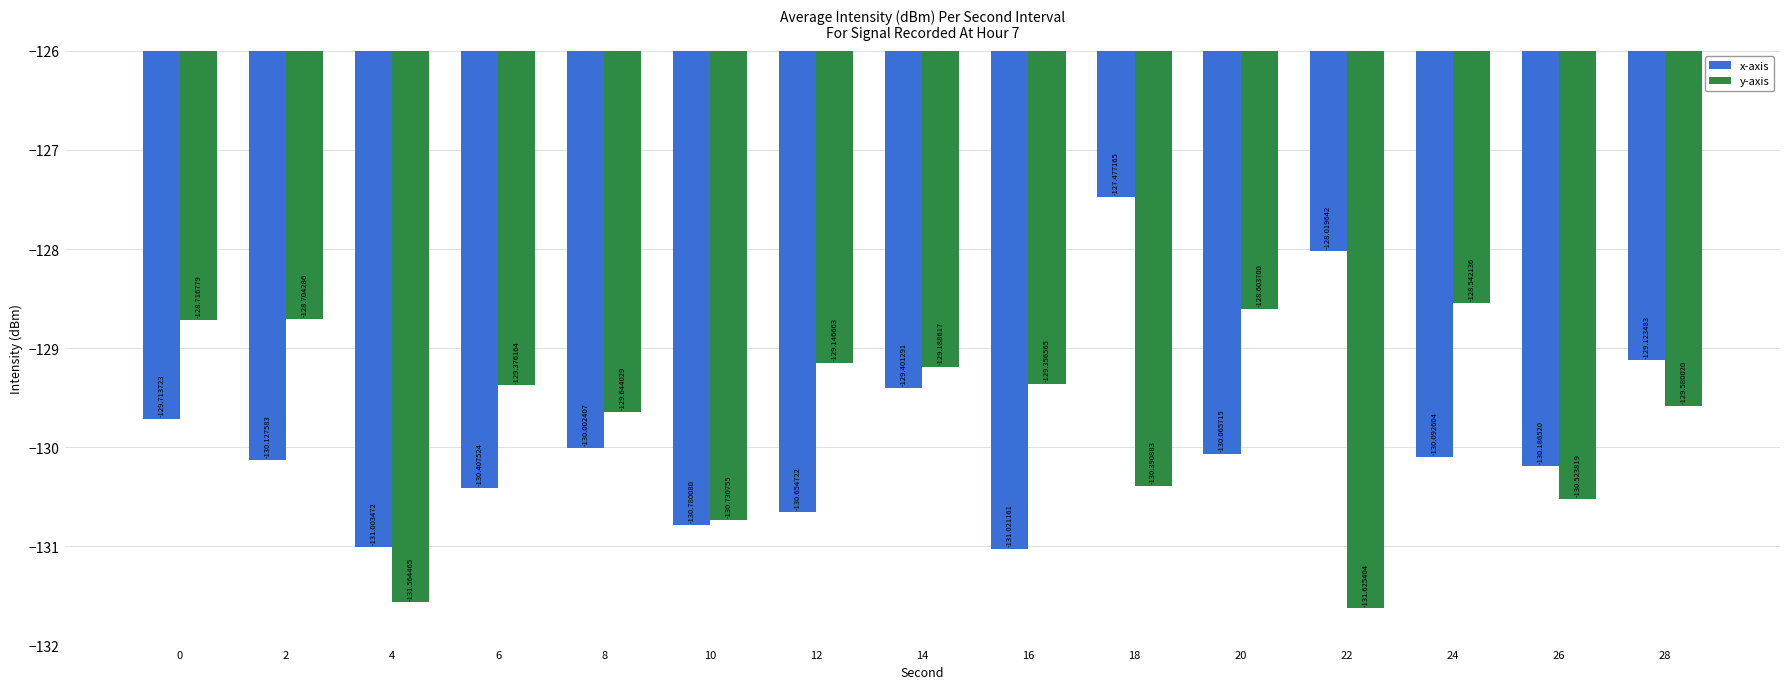

Does the chart contain any negative values?

Yes